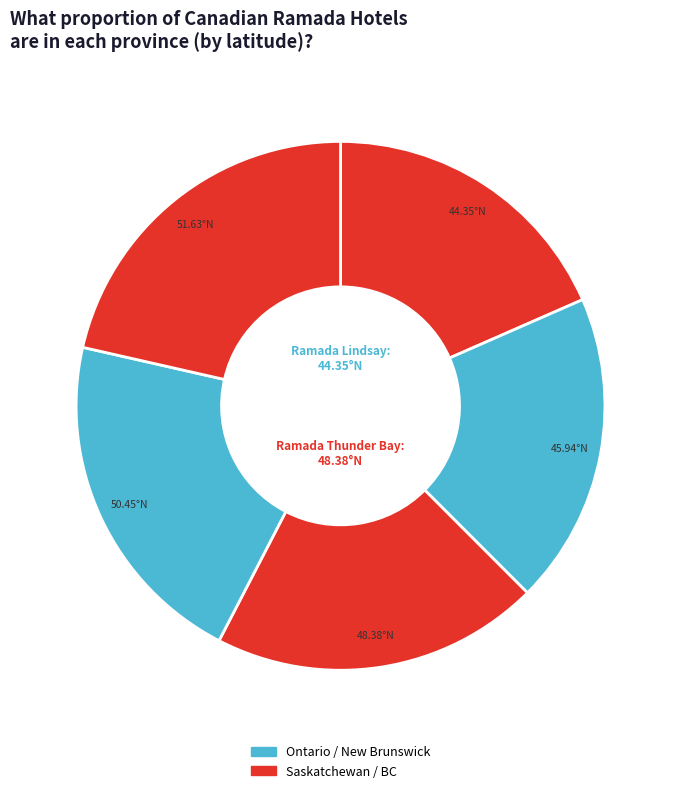

To the nearest percent, what is the difference between the largest and smallest slice percentages?

3%